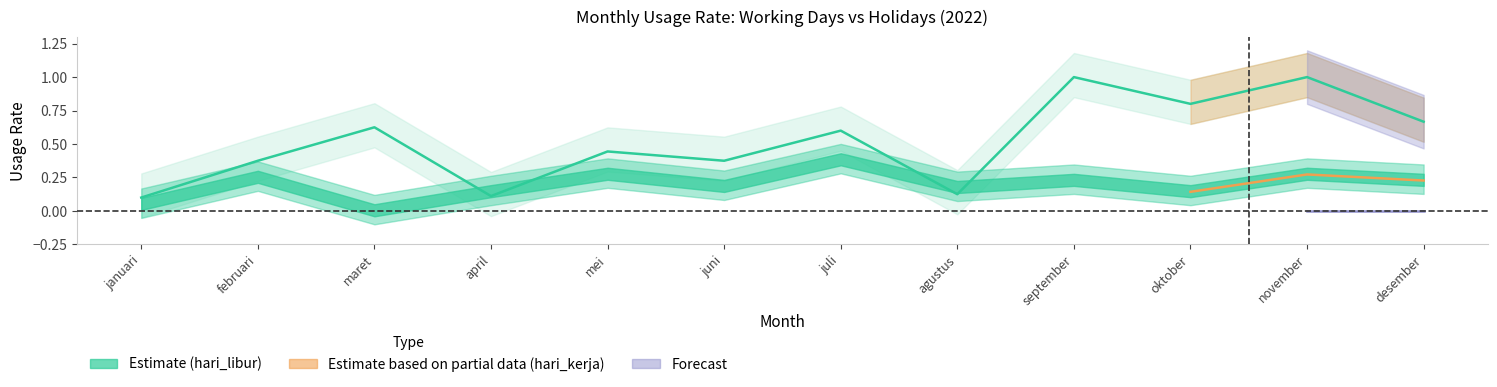

Between juni and desember, which is larger?

desember